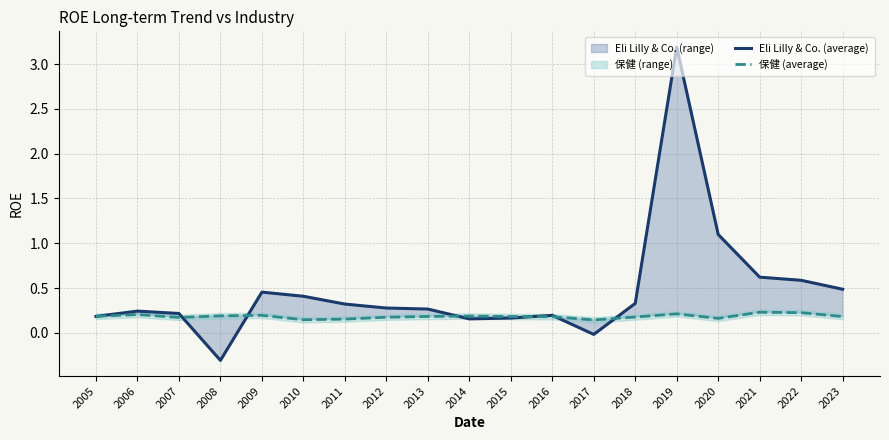

At which label does 保健 (average) reach its minimum?

2017